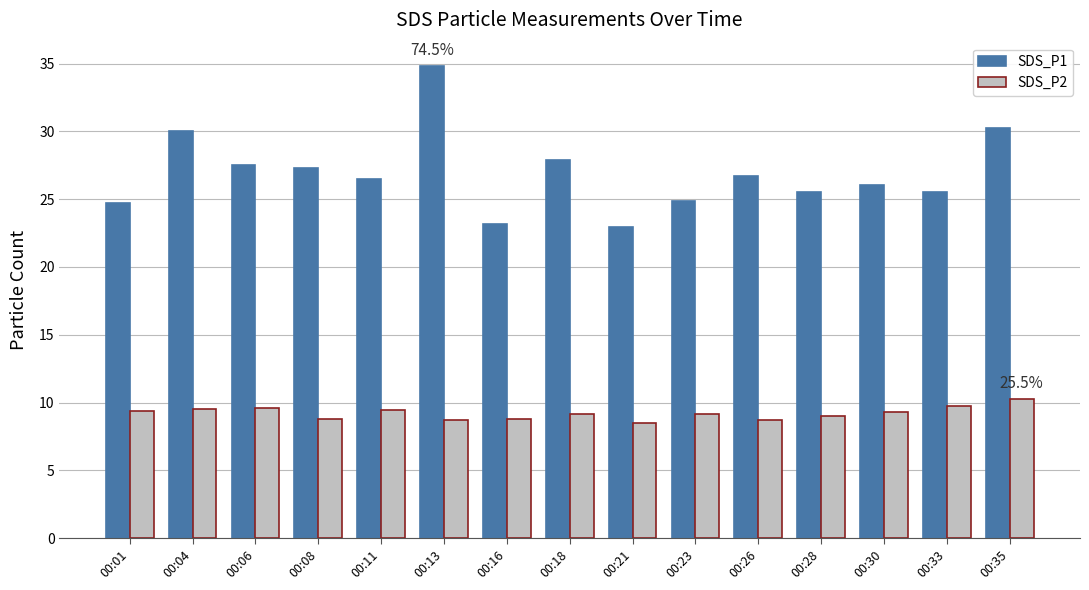

What is the value of the SDS_P1 bar at the 4th from the left?

27.3